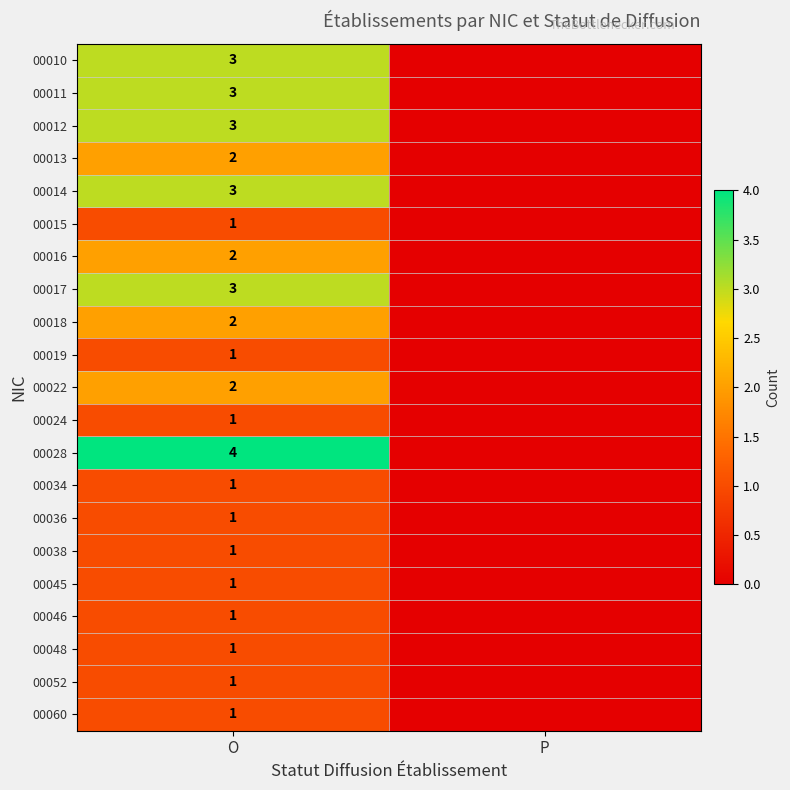

The value of 00052 at O is 1. True or false?

True